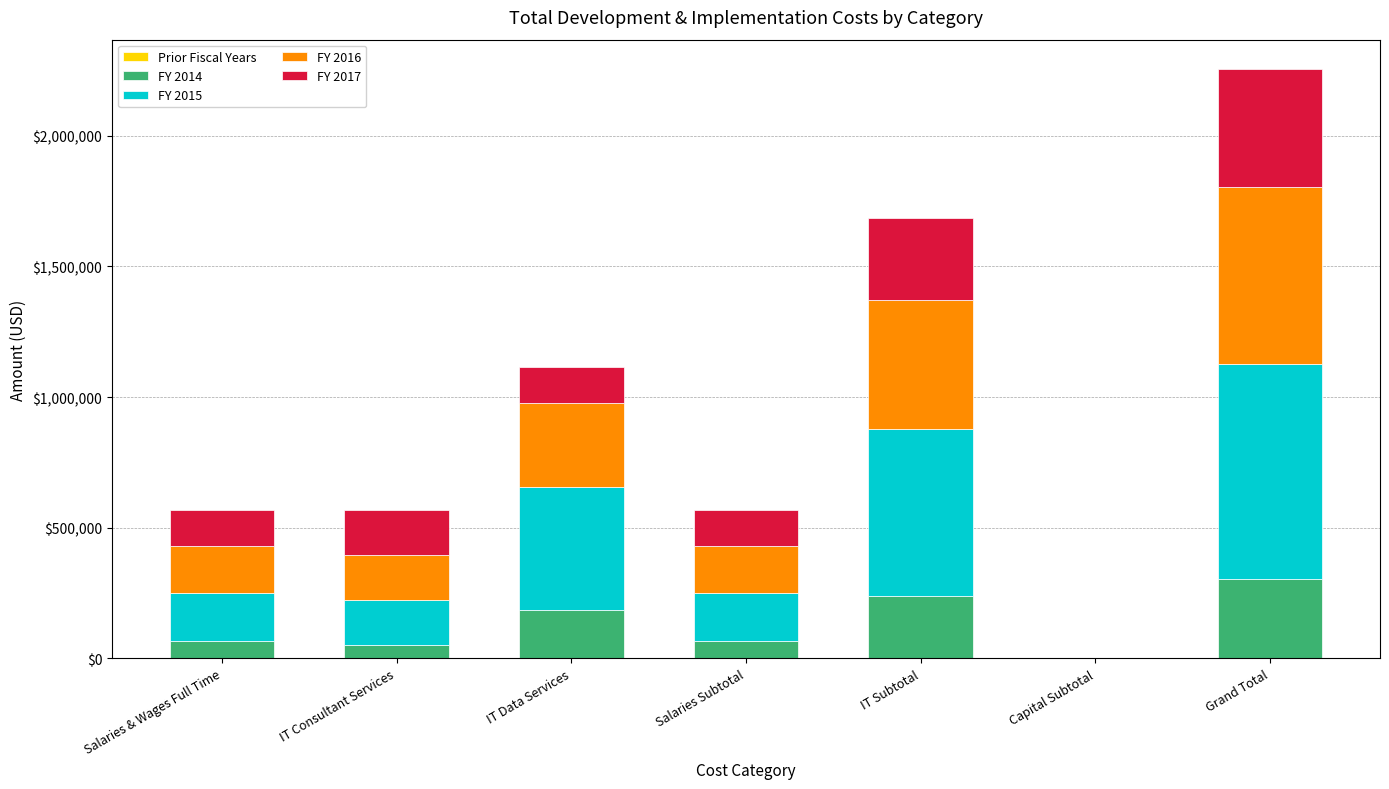

At which category is the sum across all series the highest?

Grand Total